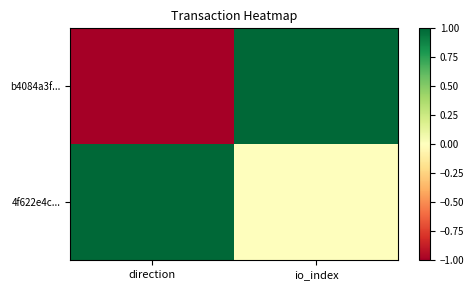

Rank the series by their average value, from highest to lowest.

4f622e4c..., b4084a3f...